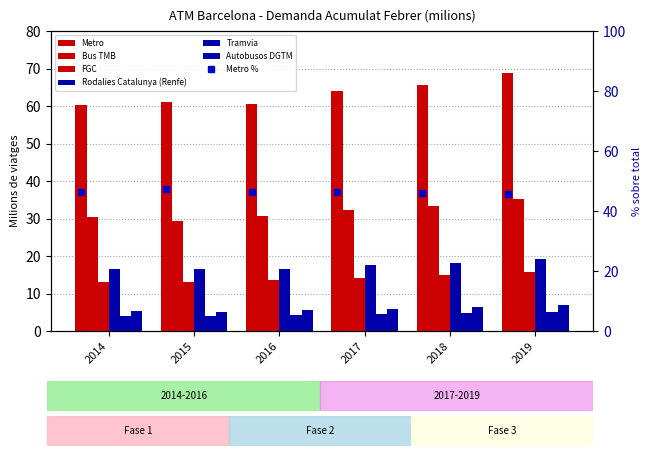

True or false: Metro has a value of 64.0 at 2017.

True